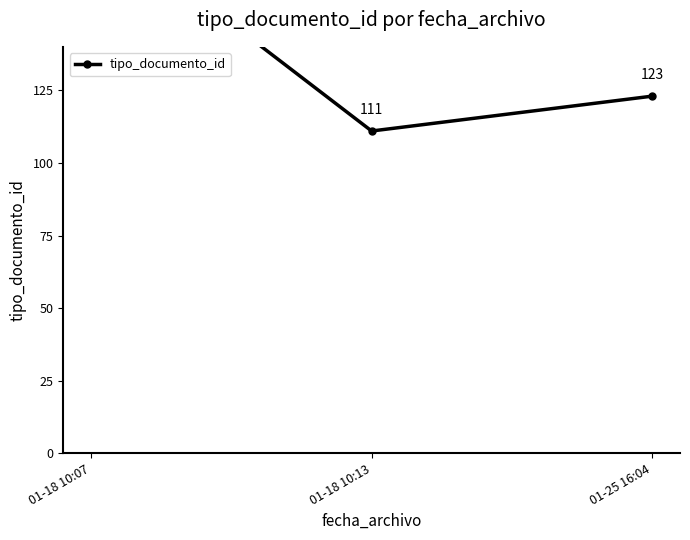

What position from the right is 01-18 10:07?

3